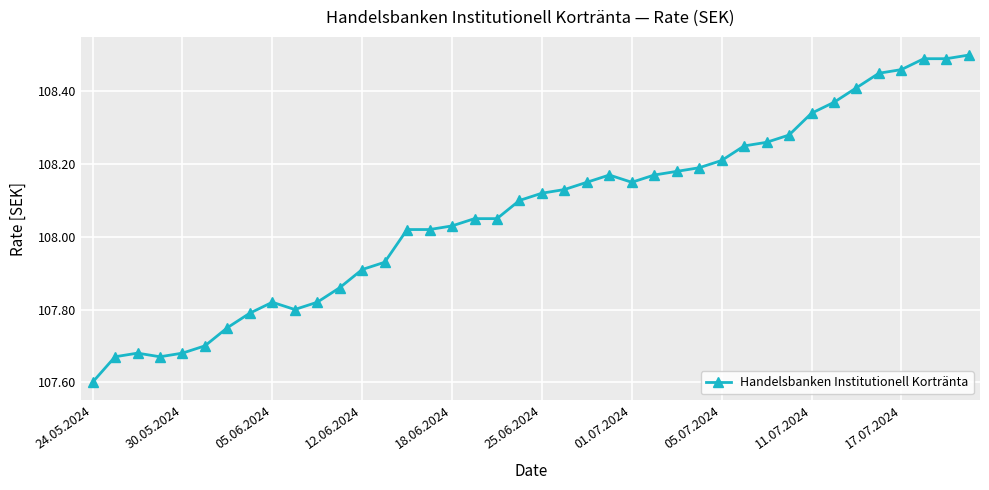

What is the difference between the second highest and second lowest values?

0.8